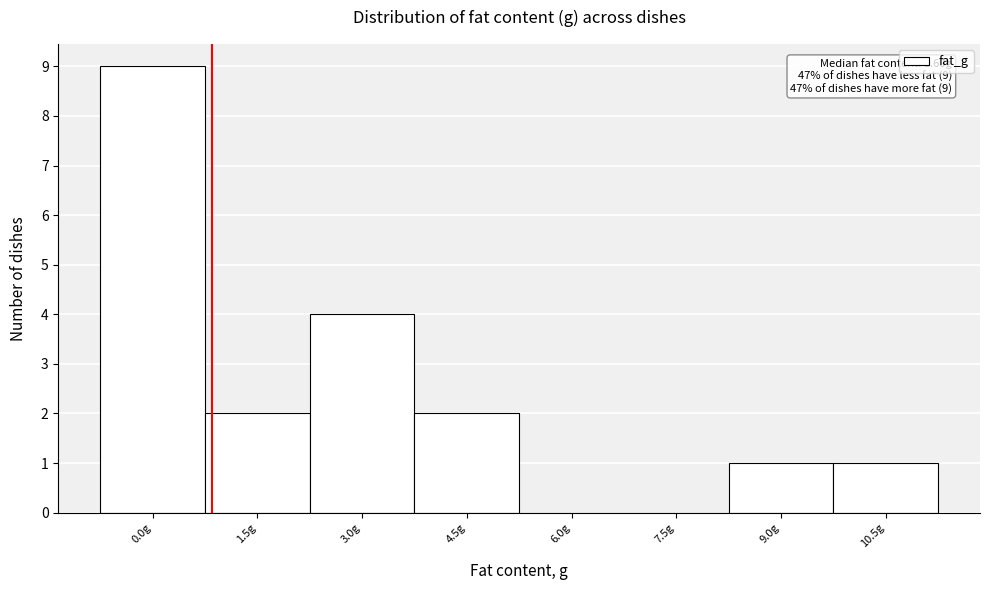

Reading left to right, what are all the values shown in this chart?

0.0g=9	1.5g=2	3.0g=4	4.5g=2	6.0g=0	7.5g=0	9.0g=1	10.5g=1